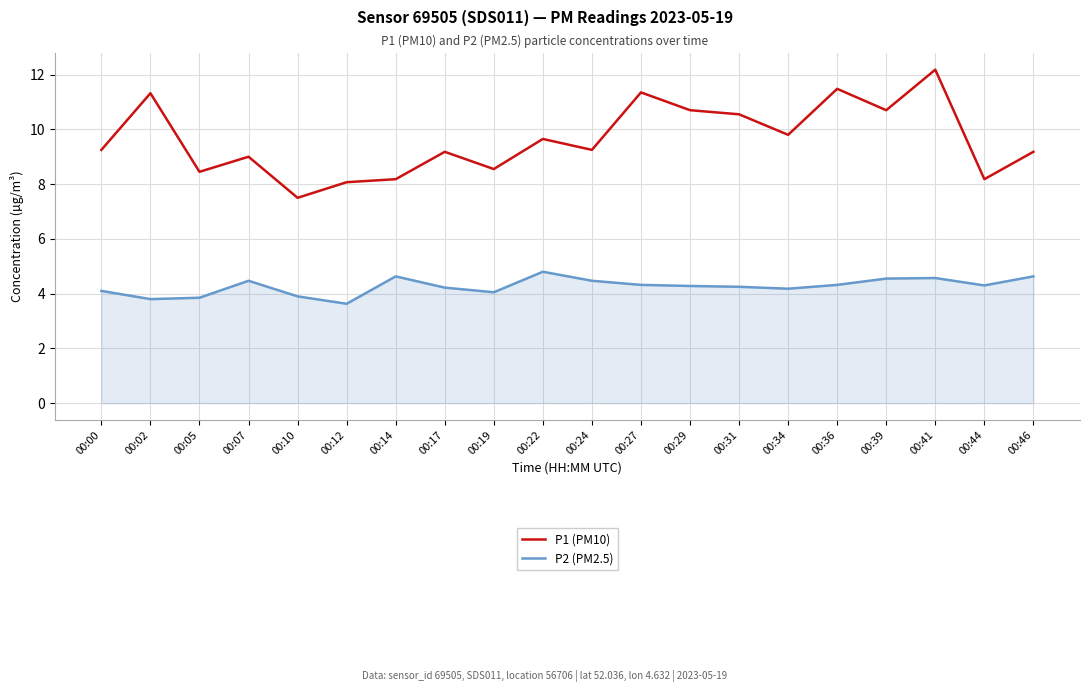

Does the chart display data point markers on the line(s)?

No